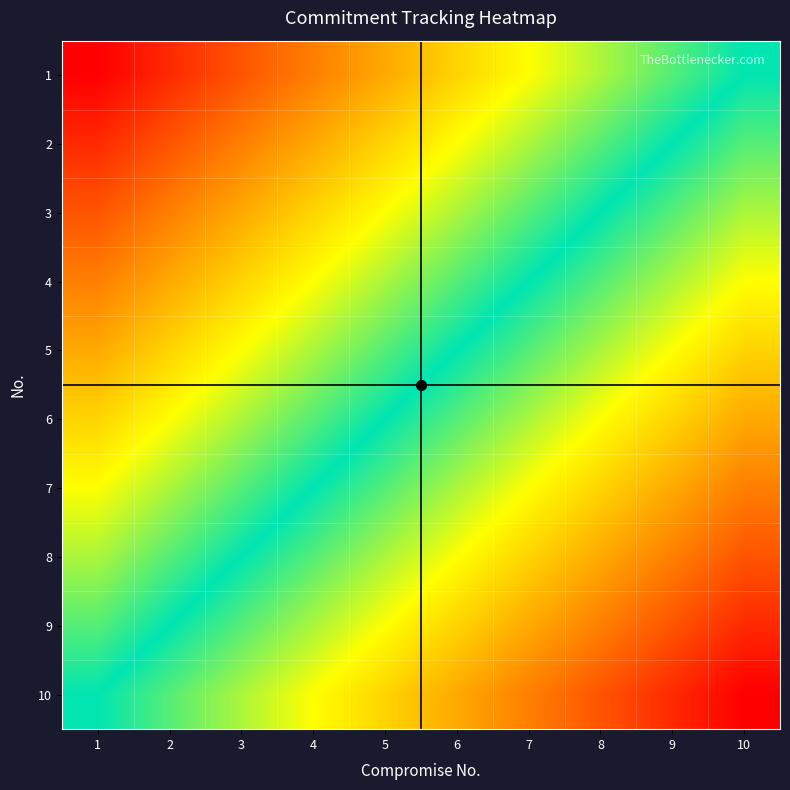

Which has a higher value, 7 or 8?

8